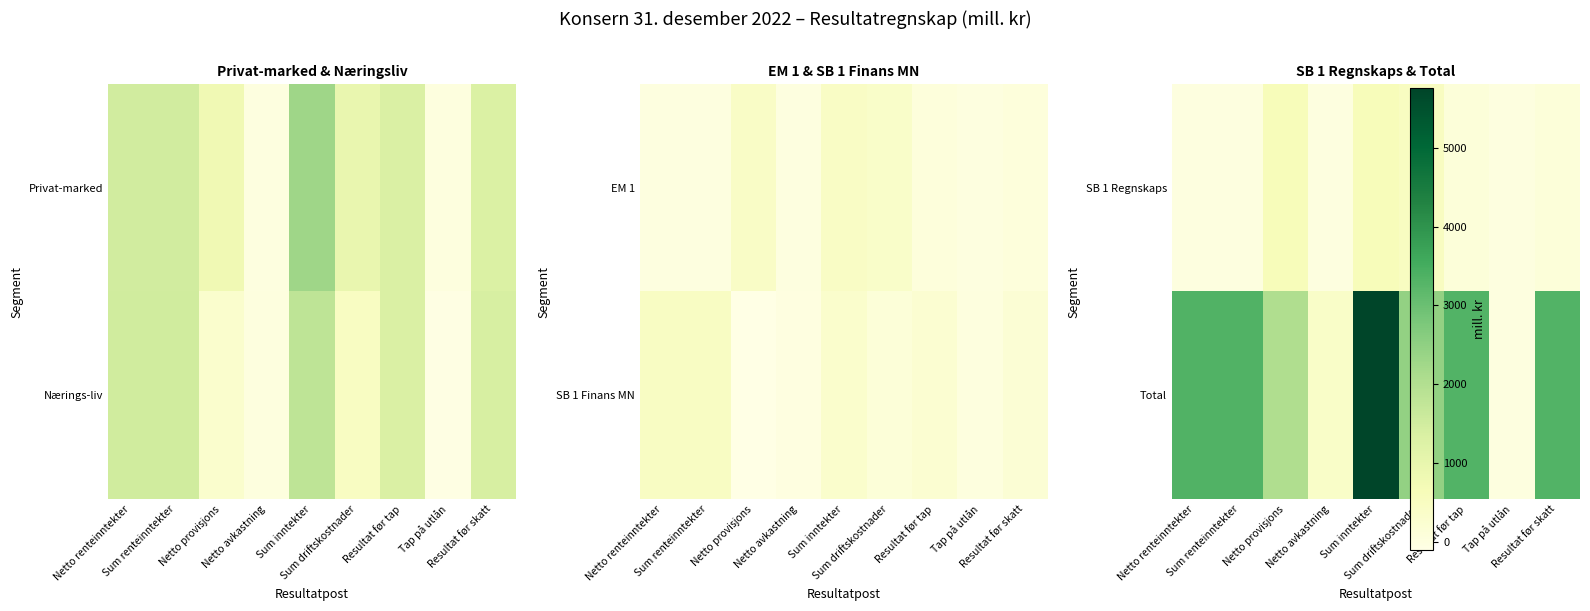

Which has a higher value, Sum inntekter or Netto renteinntekter?

Sum inntekter